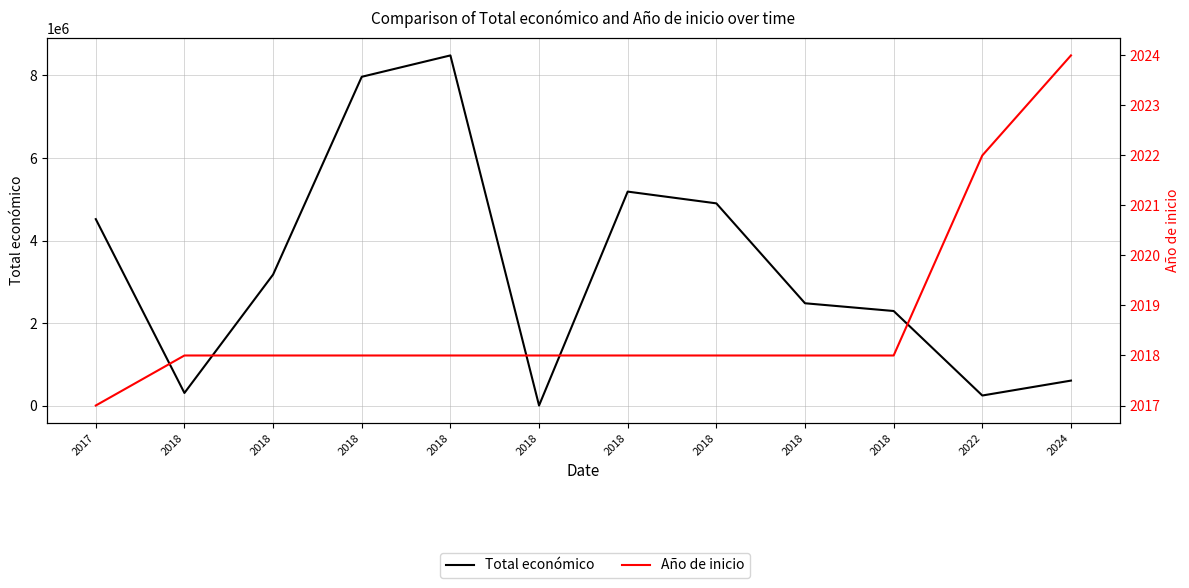

What is the difference between the Total económico values at 2018 and 2018?

6188932